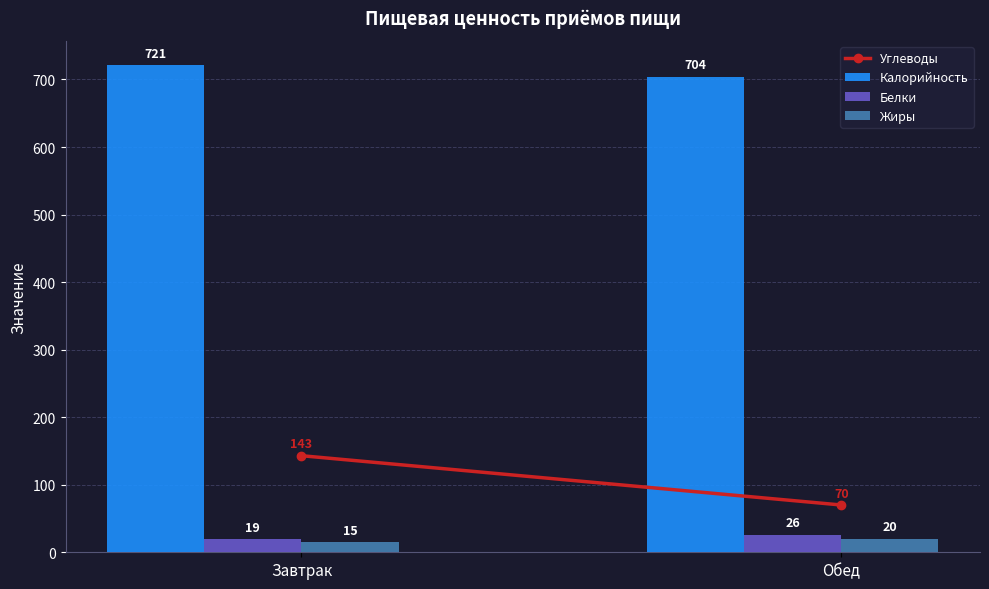

Which series changed the most between Завтрак and Обед?

Калорийность